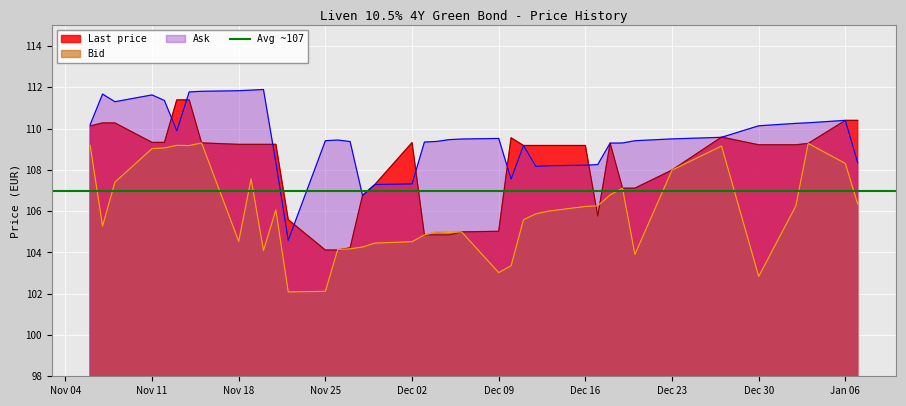

True or false: Ask and Bid cross at least once.

False